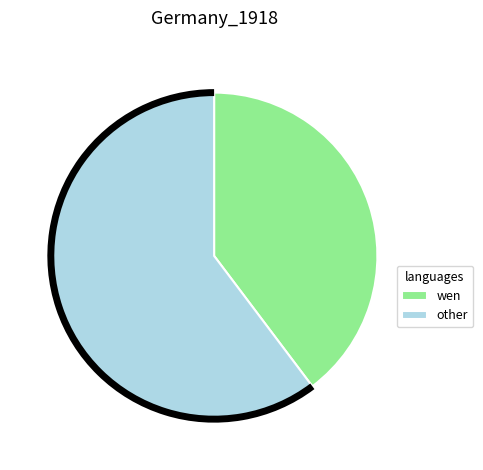

Combined, do wen and other account for over 50%?

Yes